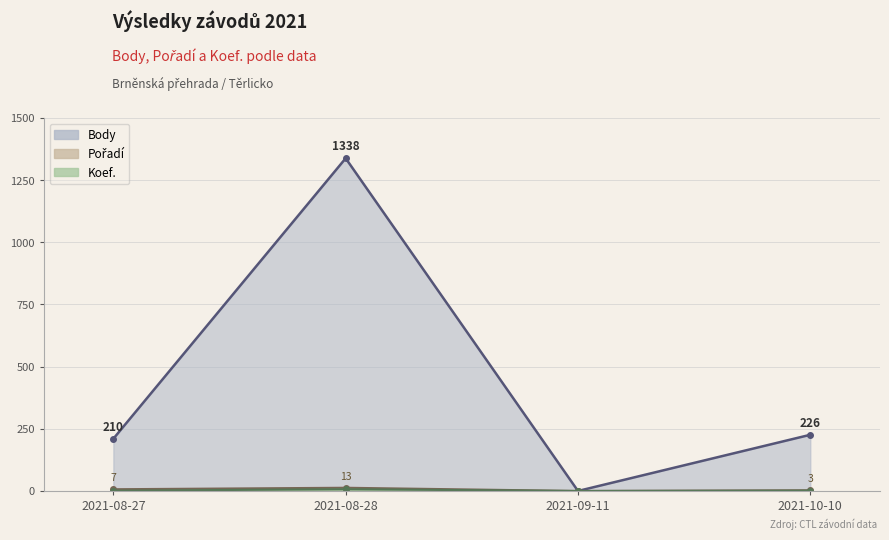

True or false: Body and Koef. cross at least once.

False